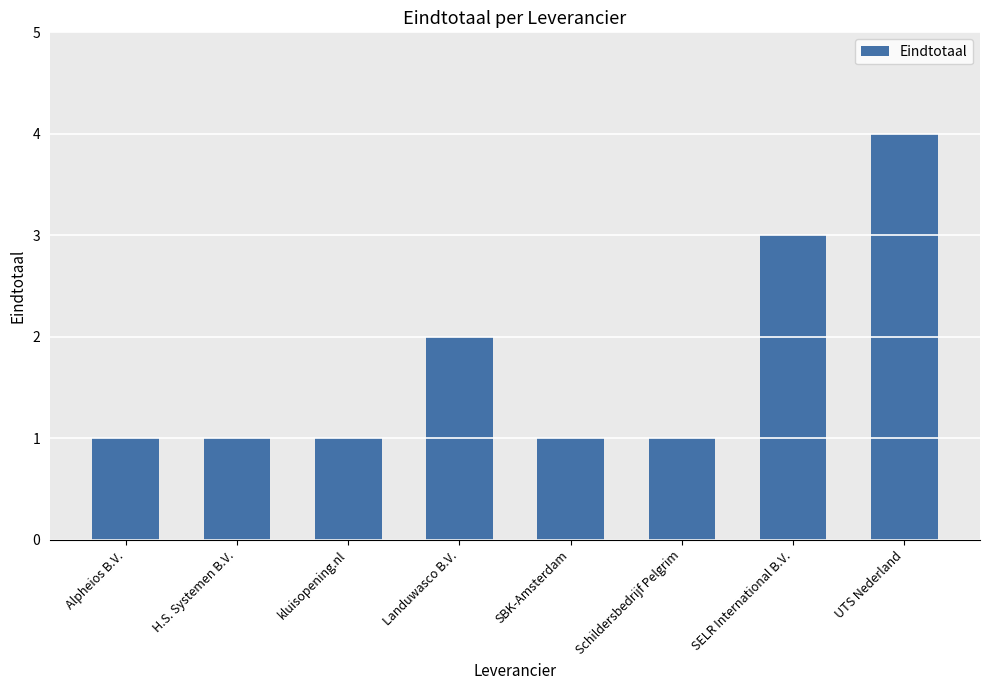

Which category has the highest value across all series?

UTS Nederland